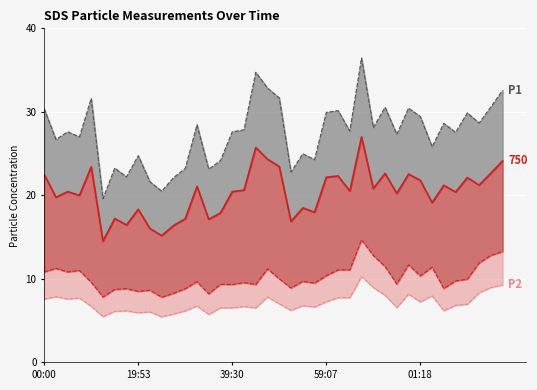

Which series has the largest total across all categories?

SDS_P1